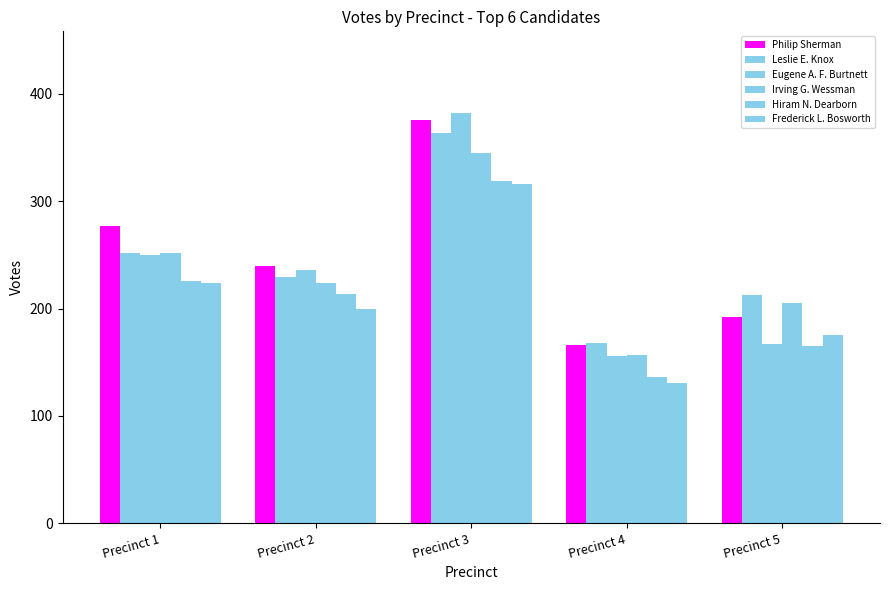

What is the lowest value of the Leslie E. Knox series?

168